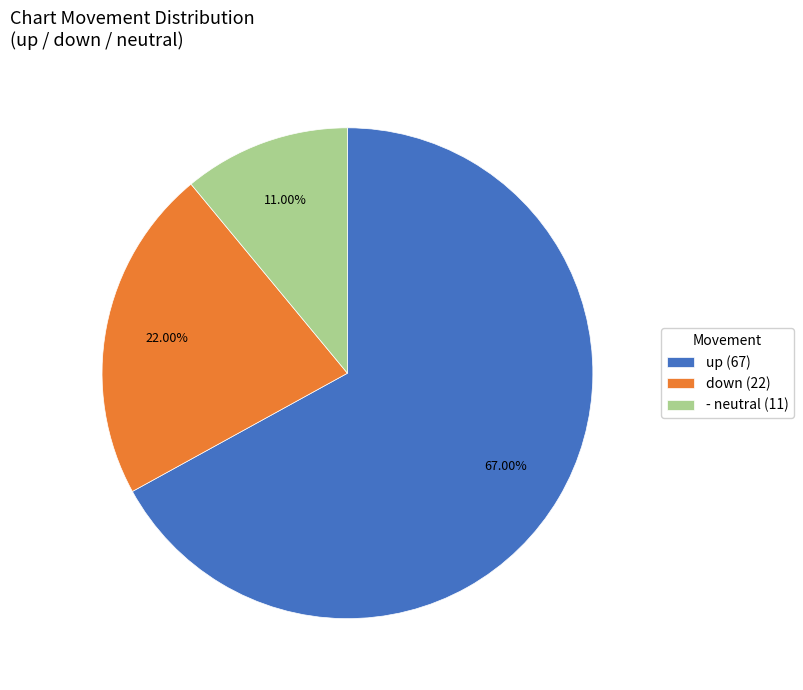

To the nearest percent, what portion does up represent?

67%